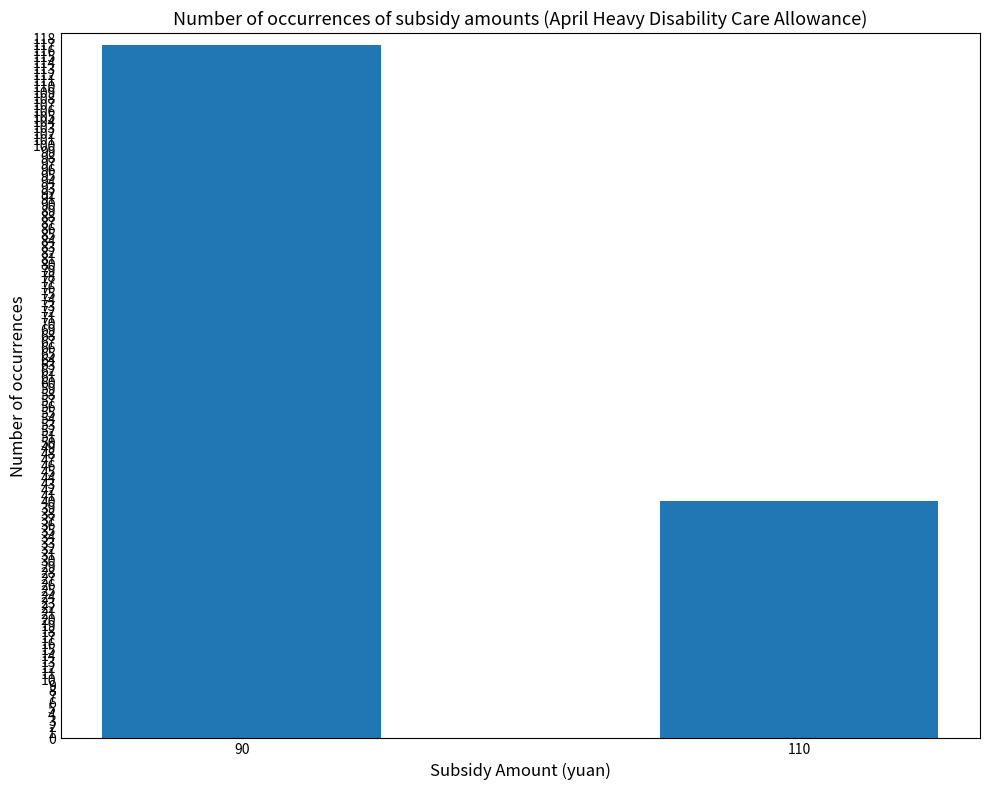

True or false: the data shows 117 at 90.

True